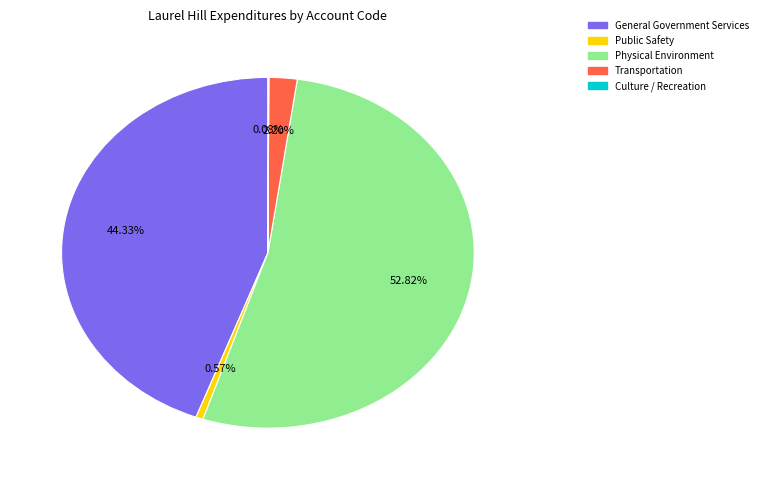

Which has a higher value, Transportation or Physical Environment?

Physical Environment